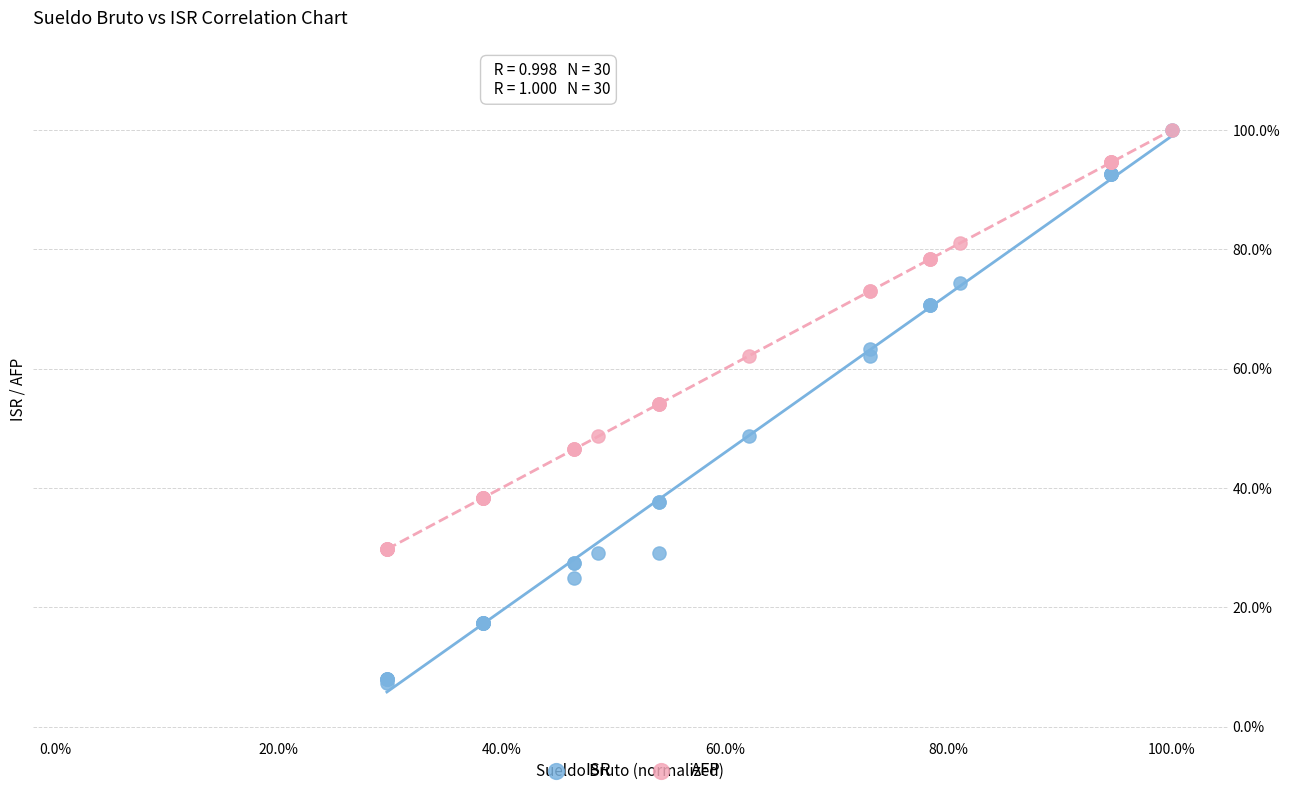

Which series has the widest spread of Y values?

ISR